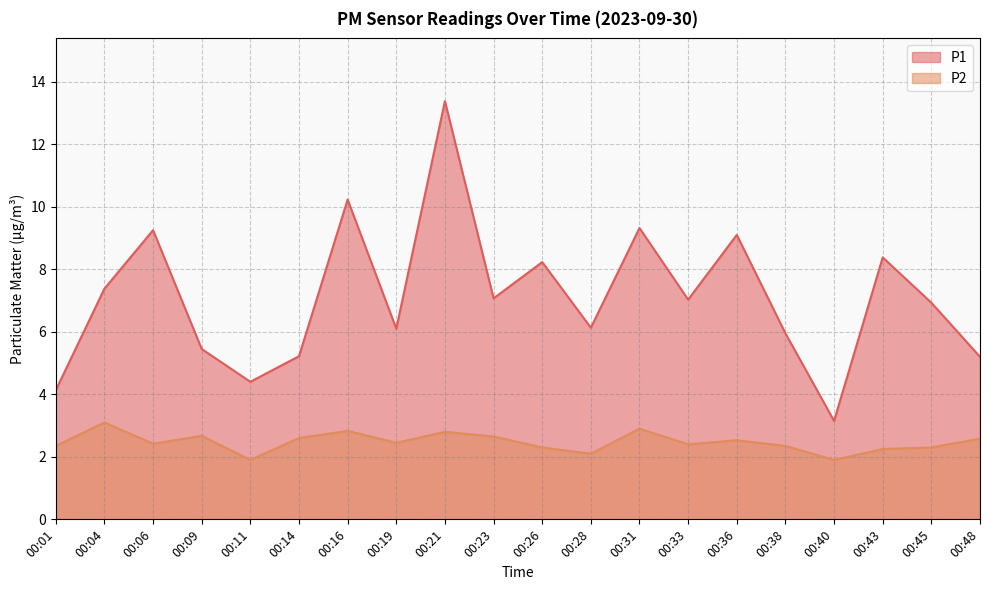

What is the spread (max minus min) of values at 00:09?

2.8